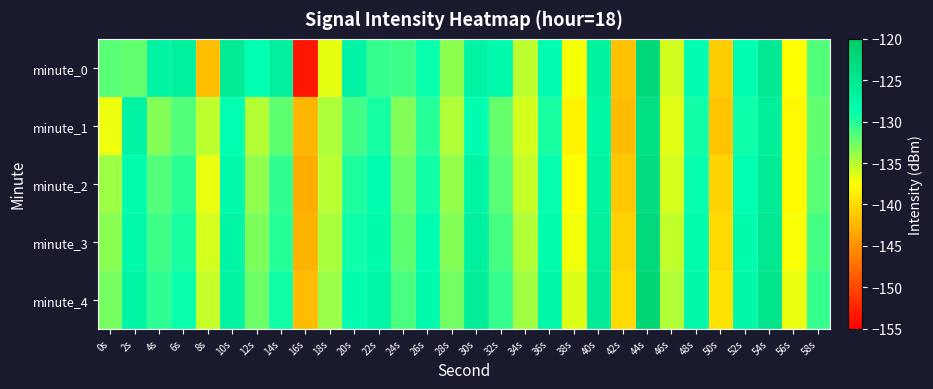

What is the maximum value shown in the chart?

-121.6